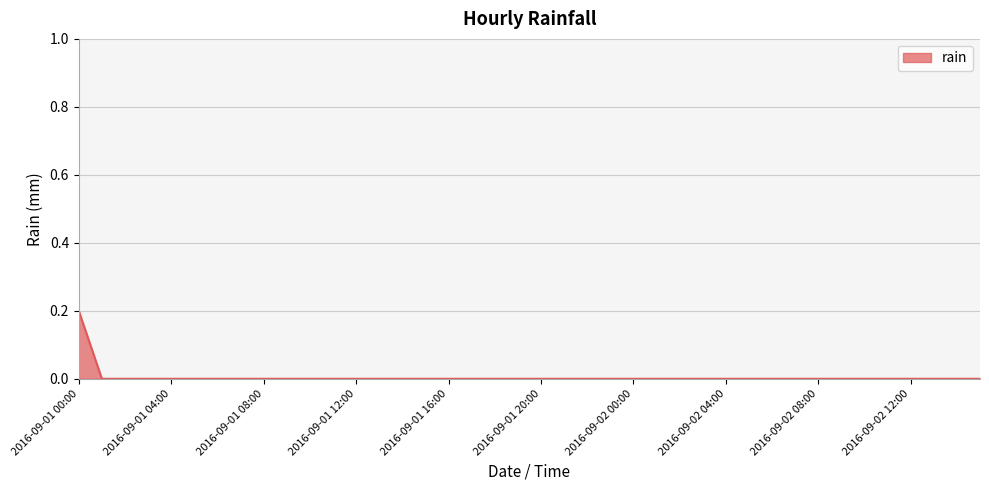

Reading right to left, extract all data points from this chart.

0.0	0.0	0.0	0.0	0.0	0.0	0.0	0.0	0.0	0.0	0.0	0.0	0.0	0.0	0.0	0.0	0.0	0.0	0.0	0.0	0.0	0.0	0.0	0.0	0.0	0.0	0.0	0.0	0.0	0.2